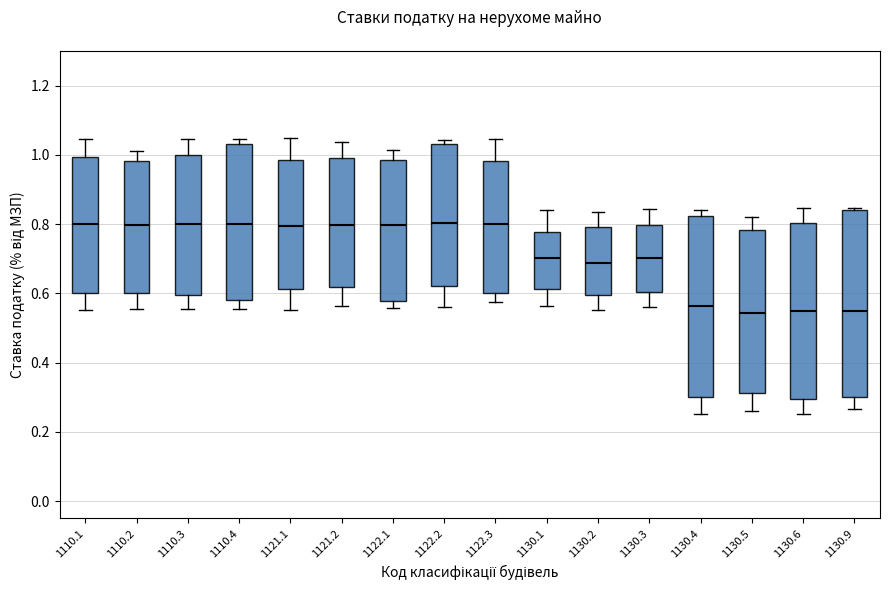

Reading left to right, read every box against the y-axis: the position of its median line, the range the box covers, and the ends of its whiskers. The values are not printed on the chart, so give them approximately, as read against the axis.

1110.1: median 0.80, box 0.60 to 1.00, whiskers 0.56 to 1.04
1110.2: median 0.80, box 0.60 to 0.98, whiskers 0.56 to 1.02
1110.3: median 0.80, box 0.60 to 1.00, whiskers 0.56 to 1.04
1110.4: median 0.80, box 0.58 to 1.04, whiskers 0.56 to 1.04 (just above the box's upper edge)
1121.1: median 0.80, box 0.62 to 0.98, whiskers 0.56 to 1.04
1121.2: median 0.80, box 0.62 to 1.00, whiskers 0.56 to 1.04
1122.1: median 0.80, box 0.58 to 0.98, whiskers 0.56 to 1.02
1122.2: median 0.80, box 0.62 to 1.04, whiskers 0.56 to 1.04 (just above the box's upper edge)
1122.3: median 0.80, box 0.60 to 0.98, whiskers 0.58 to 1.04
1130.1: median 0.70, box 0.62 to 0.78, whiskers 0.56 to 0.84
1130.2: median 0.68, box 0.60 to 0.80, whiskers 0.56 to 0.84
1130.3: median 0.70, box 0.60 to 0.80, whiskers 0.56 to 0.84
1130.4: median 0.56, box 0.30 to 0.82, whiskers 0.26 to 0.84
1130.5: median 0.54, box 0.32 to 0.78, whiskers 0.26 to 0.82
1130.6: median 0.54, box 0.30 to 0.80, whiskers 0.26 to 0.84
1130.9: median 0.54, box 0.30 to 0.84, whiskers 0.26 to 0.84